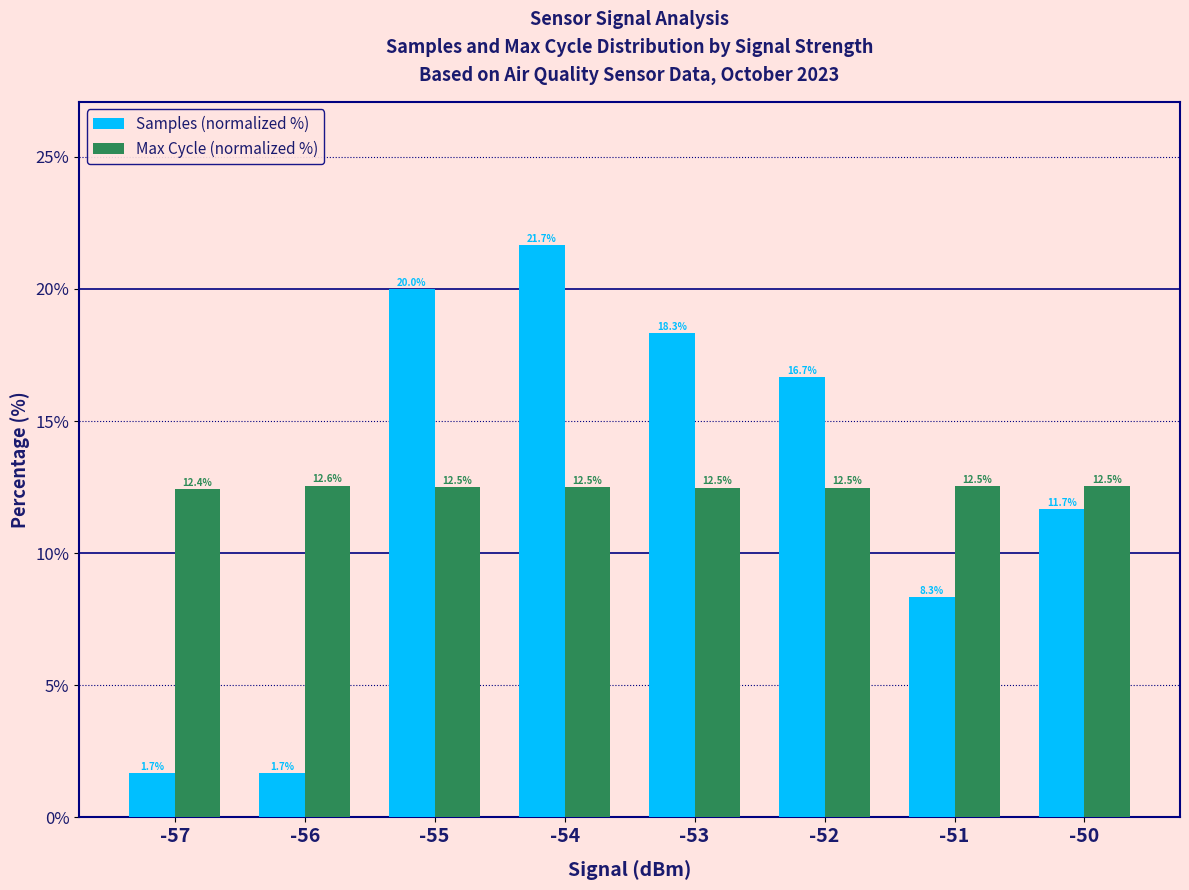

What is the sum of the Samples (normalized %) values at -52 and -51?

25.0